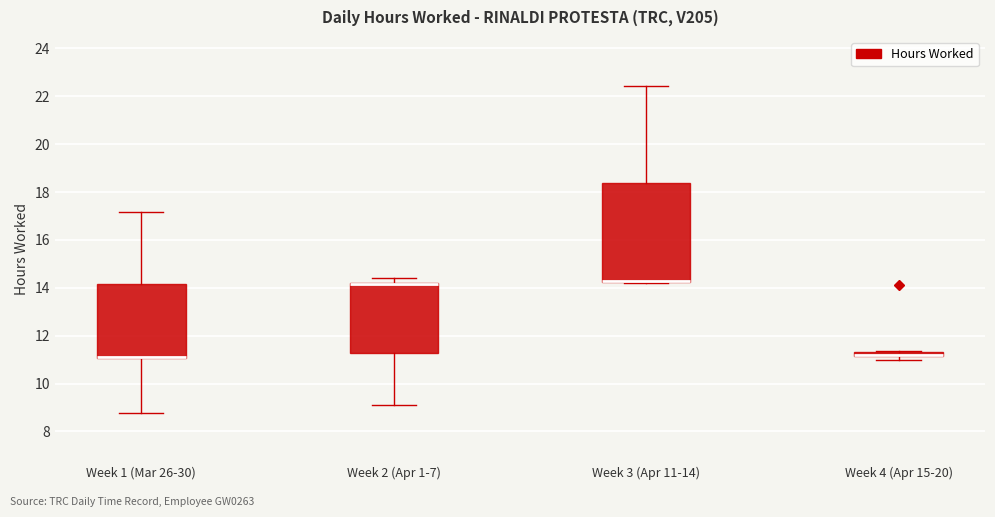

Where is the lower edge of the box for Week 4 (Apr 15-20) on the y-axis? The values are not printed on the chart, so give them approximately, as read against the axis.

11.2